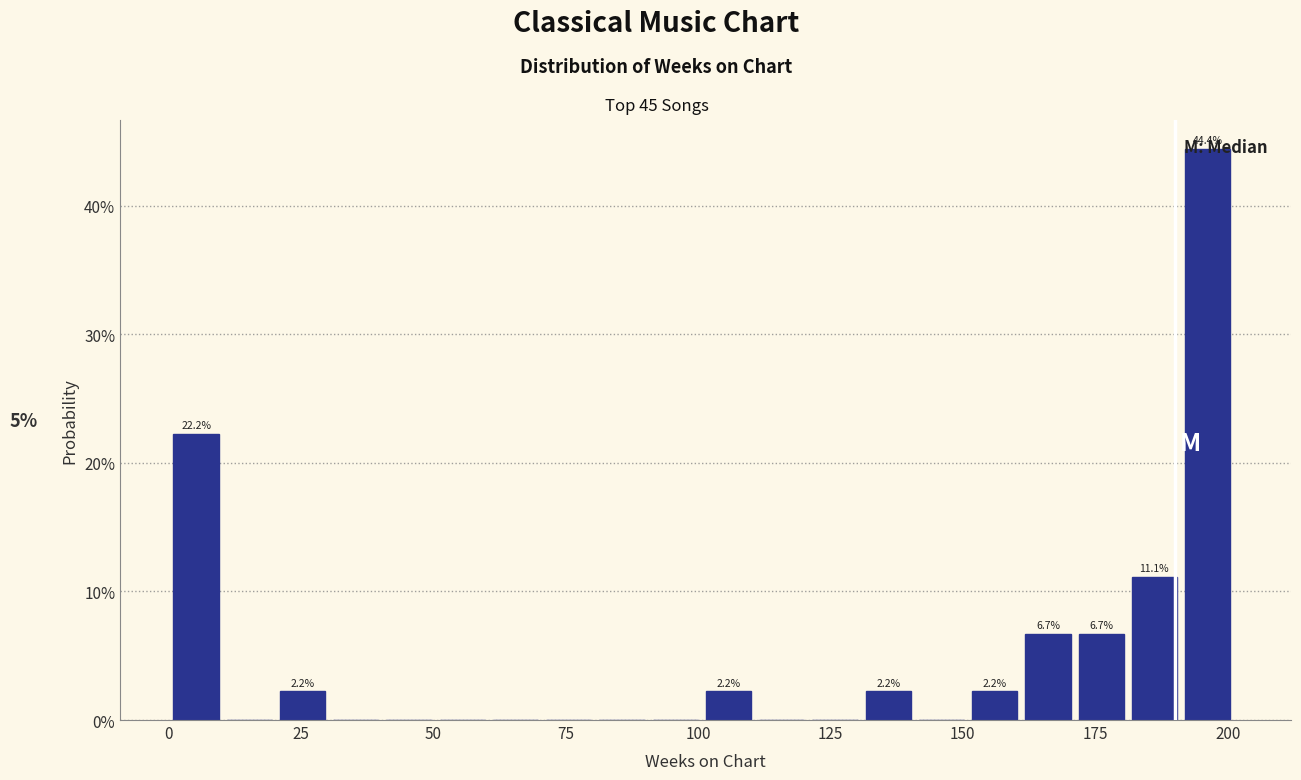

Read against the x-axis, roughly where is the centre of the tallest bar?

195